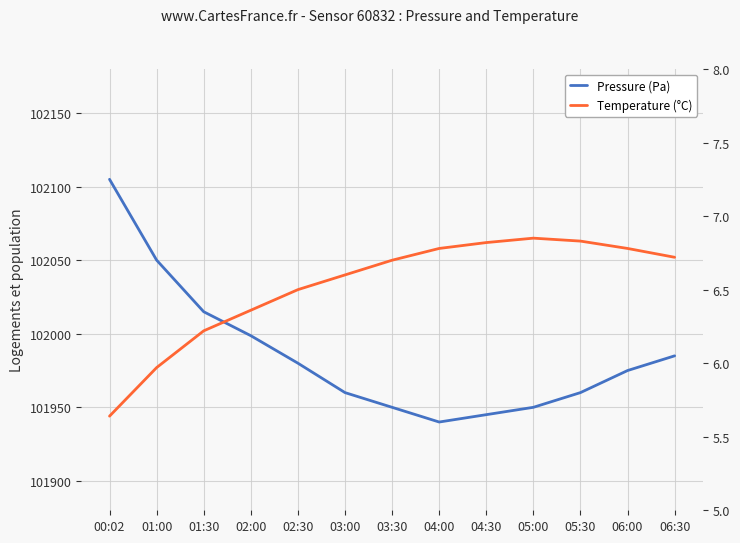

What is the sum of the Pressure (Pa) values at 06:30 and 00:02?

204090.0